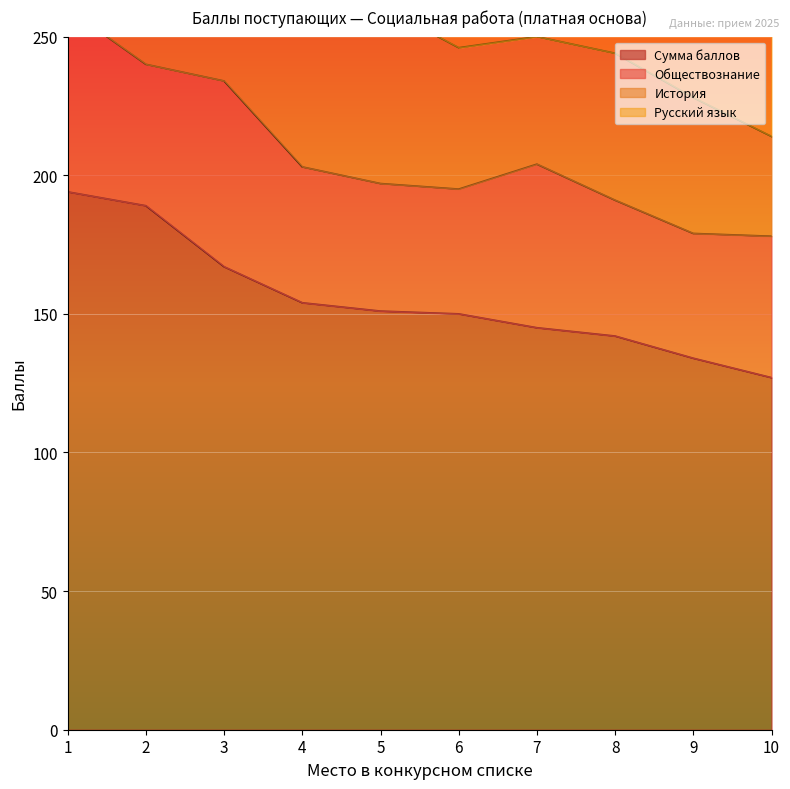

What is the value of the История point at the 8th from the left?

53